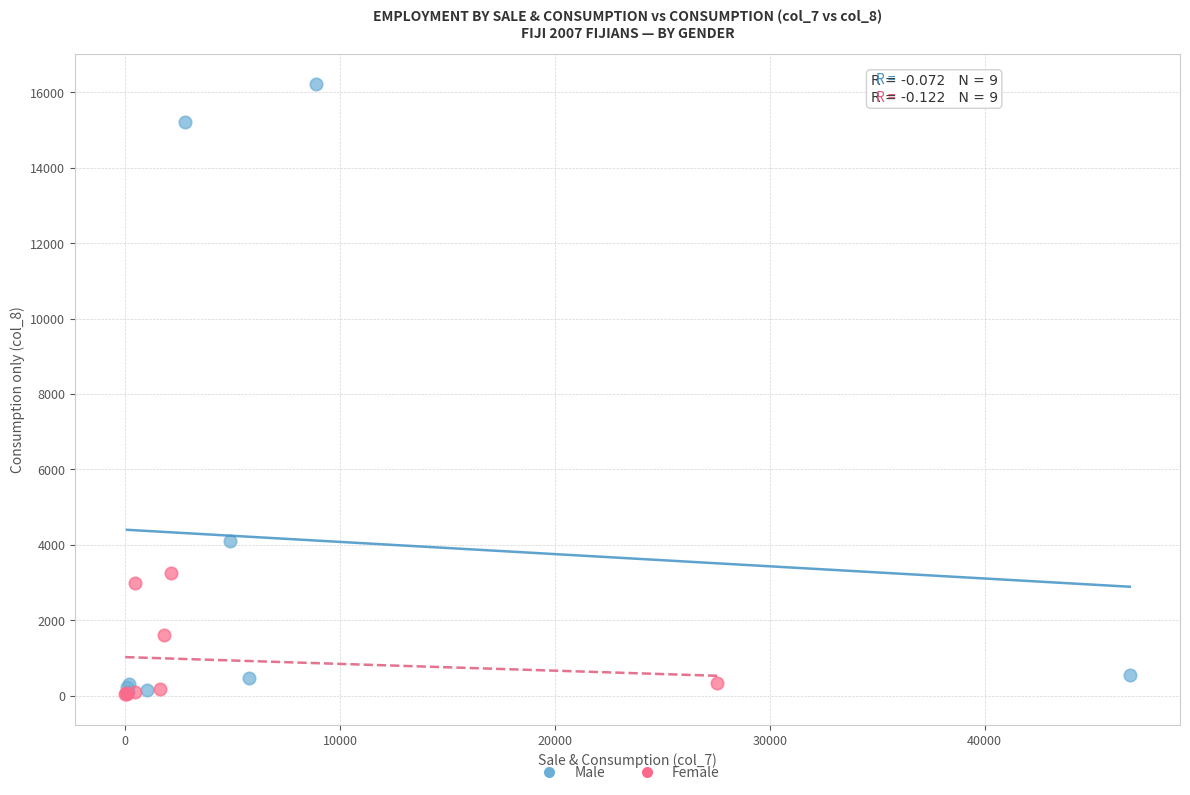

Which series reaches the maximum Y coordinate?

Male